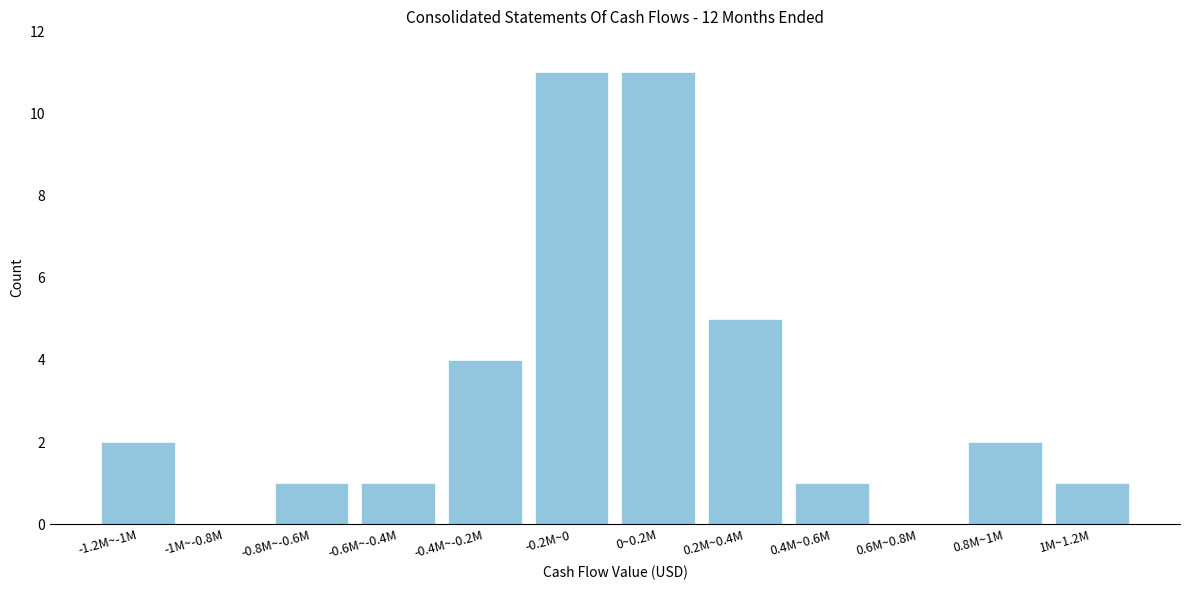

Reading left to right, extract all data points from this chart.

-1.2M~-1M=2	-1M~-0.8M=0	-0.8M~-0.6M=1	-0.6M~-0.4M=1	-0.4M~-0.2M=4	-0.2M~0=11	0~0.2M=11	0.2M~0.4M=5	0.4M~0.6M=1	0.6M~0.8M=0	0.8M~1M=2	1M~1.2M=1